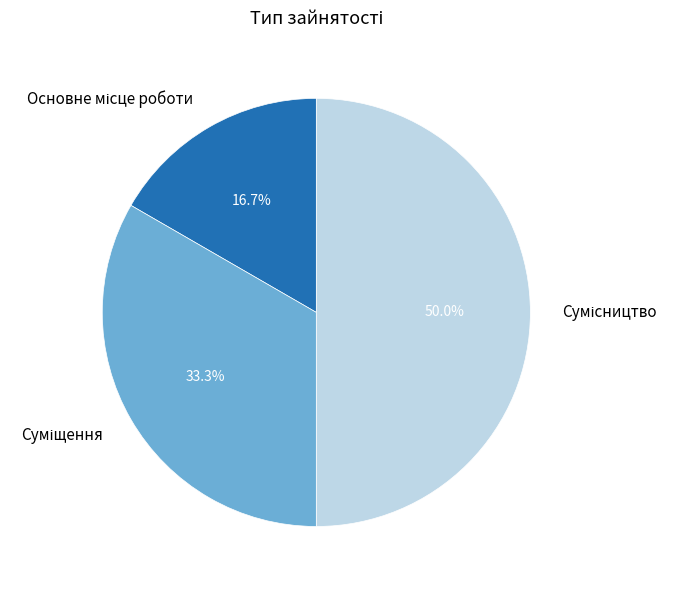

How many slices are in this pie chart?

3